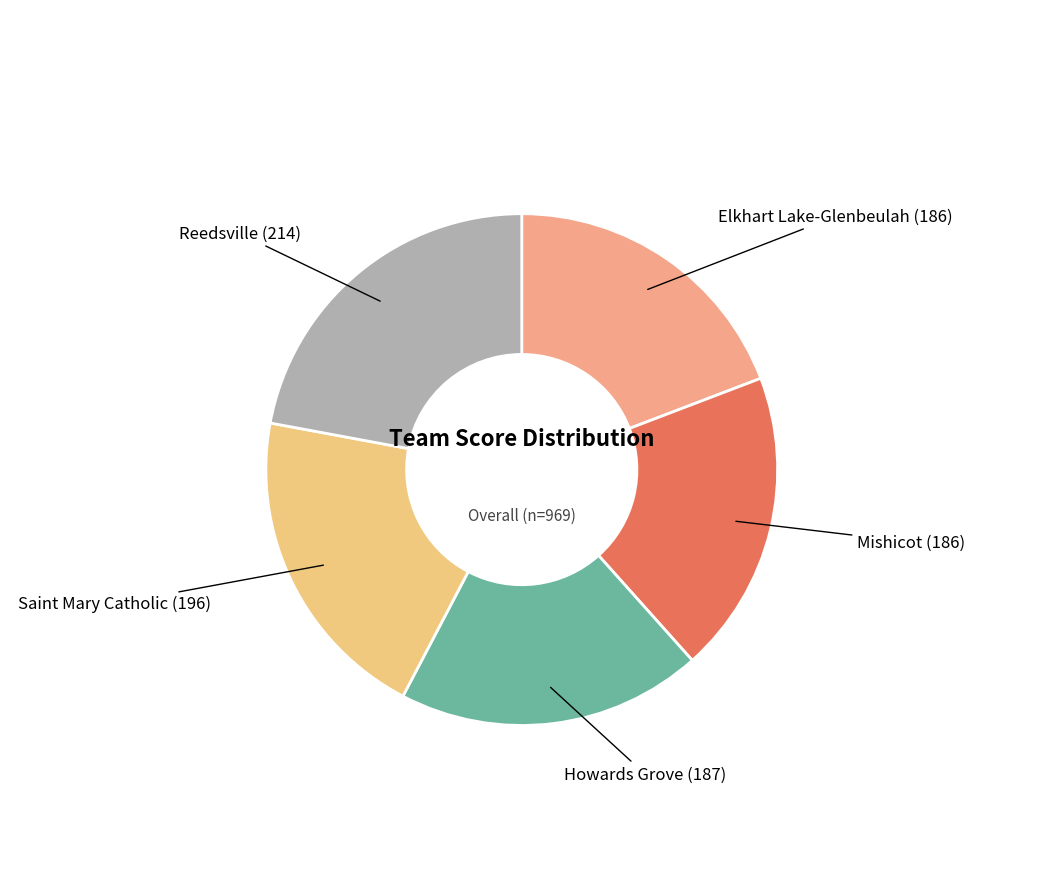

Is there a majority slice in this chart?

No